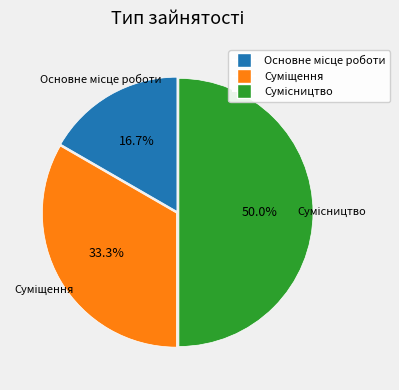

What is the change in value from Основне місце роботи to Суміщення?

+1